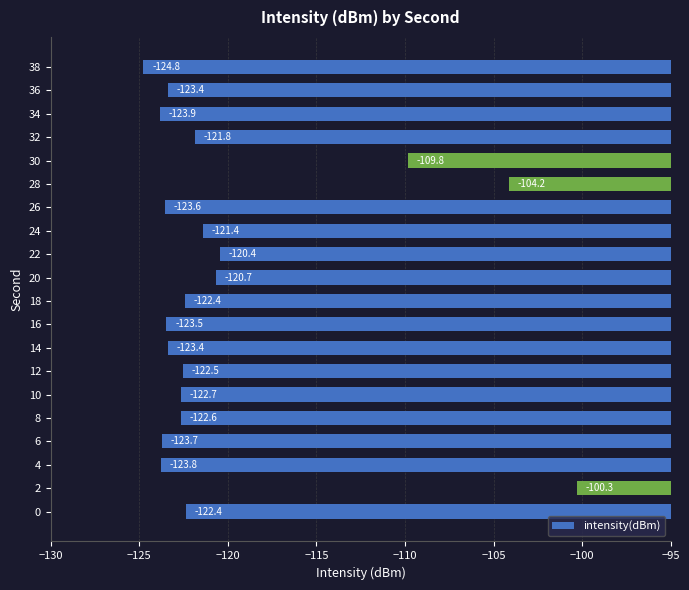

What is the change in value from 14 to 34?

-0.5